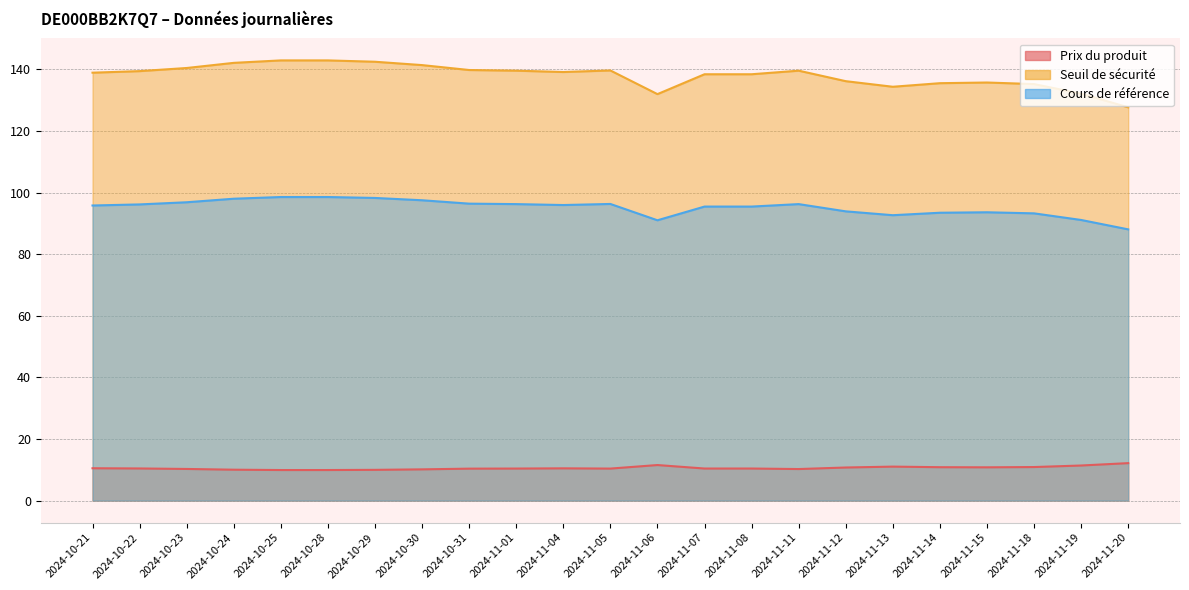

At which label does Seuil de sécurité reach its minimum?

2024-11-20